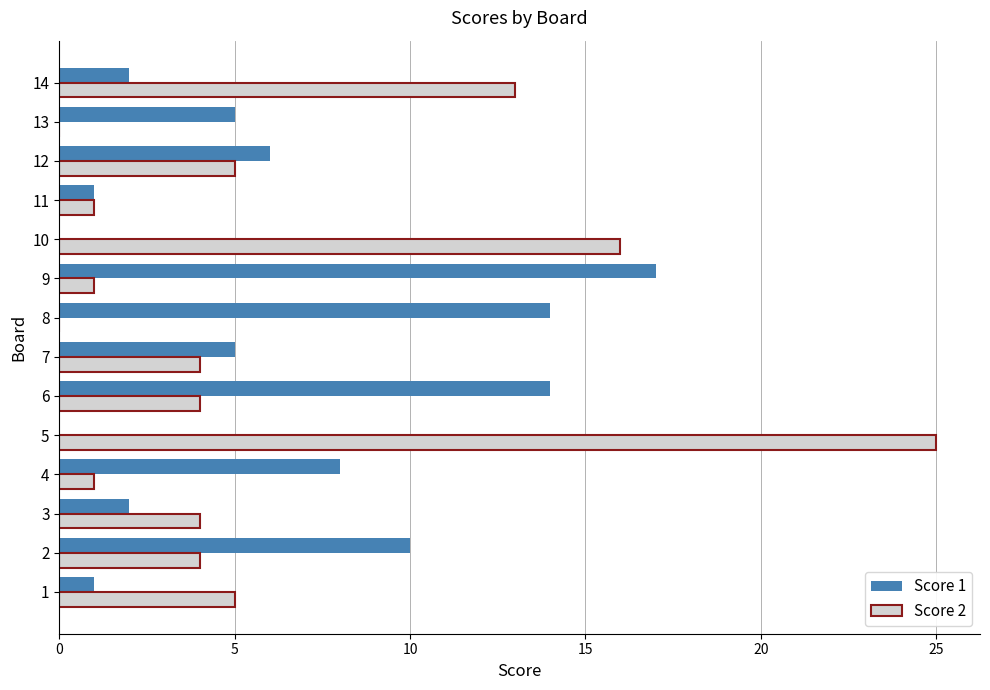

Count the number of data series in this chart.

2